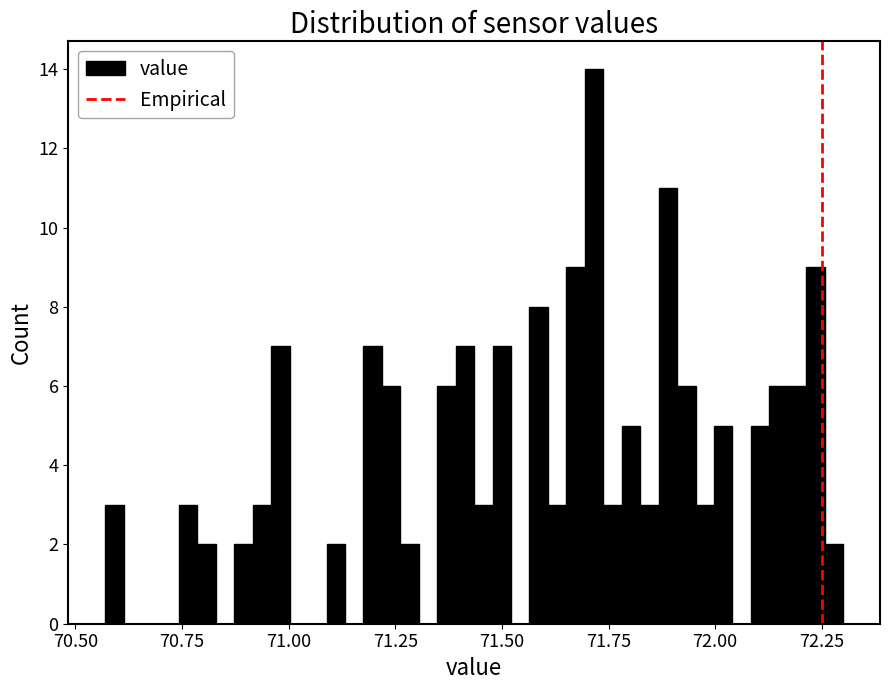

Around what value on the x-axis is the tallest bar? Give the approximate position of its centre, as read against the axis.

71.70